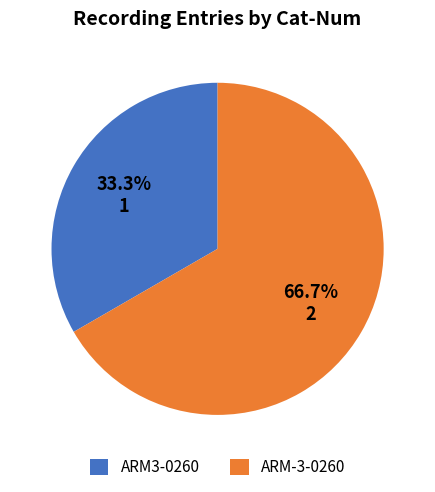

Rank the categories by value from highest to lowest.

ARM-3-0260, ARM3-0260